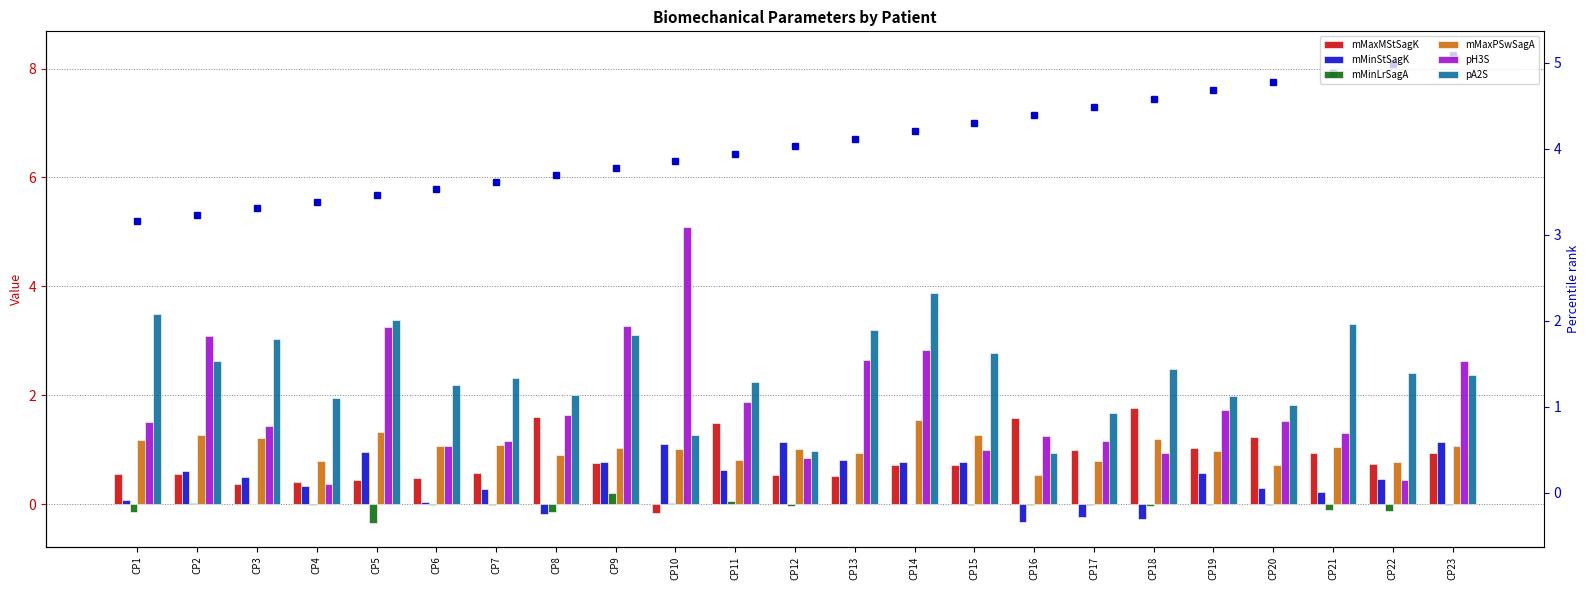

The mMinLrSagA series shows 0.1 at CP11. True or false?

False